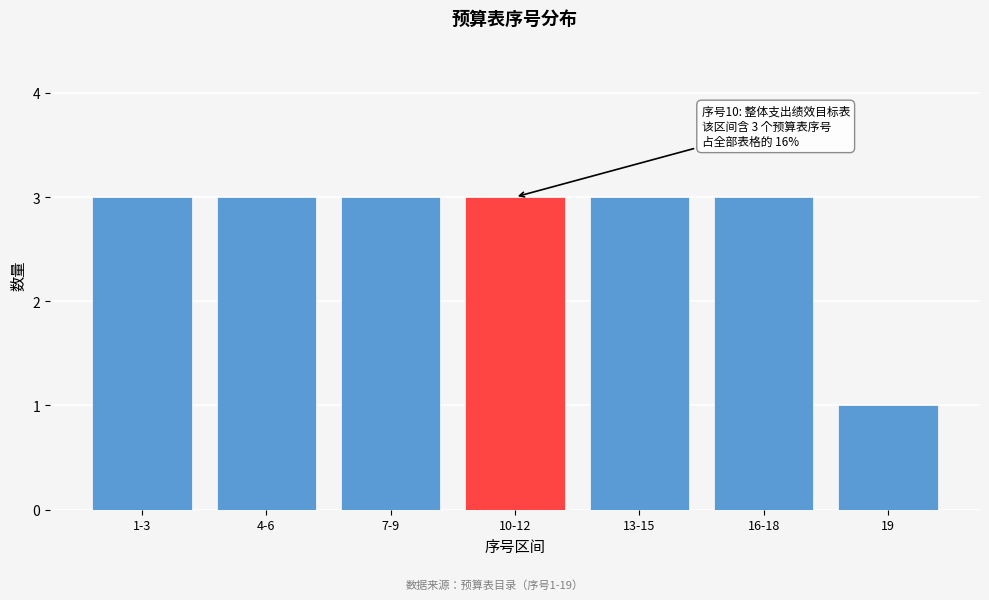

Reading right to left, extract all data points from this chart.

19=1	16-18=3	13-15=3	10-12=3	7-9=3	4-6=3	1-3=3